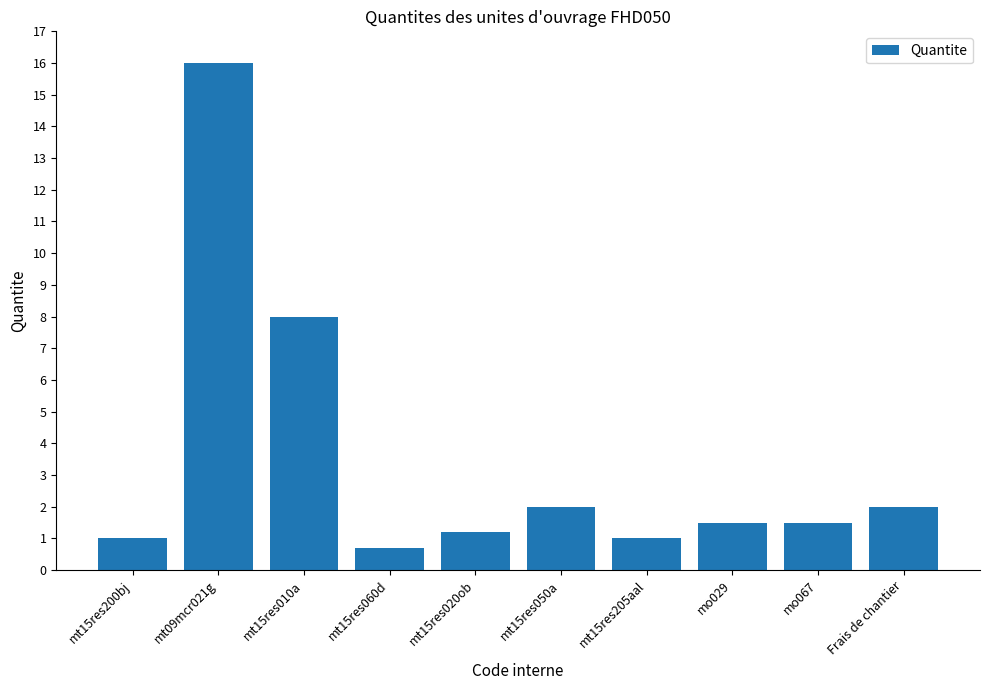

How many data points does each series have?

10